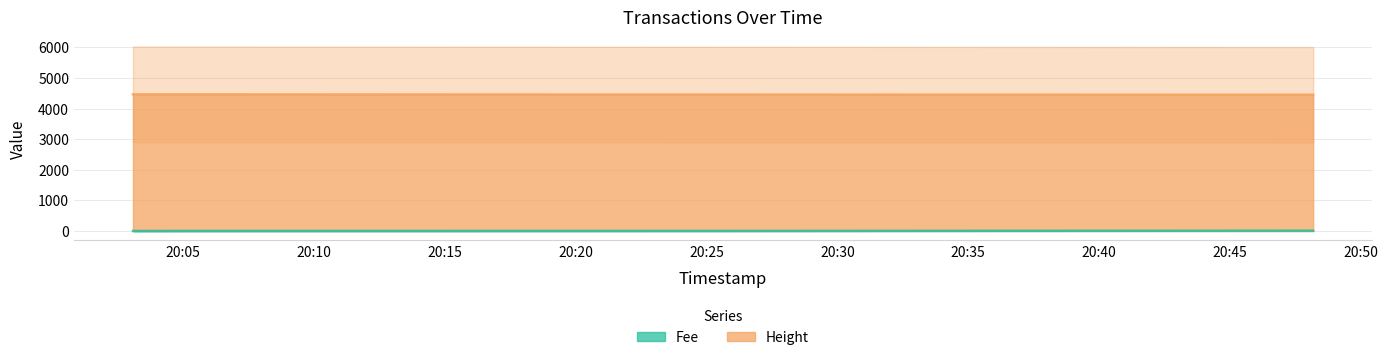

At which category is the sum across all series the highest?

20:05